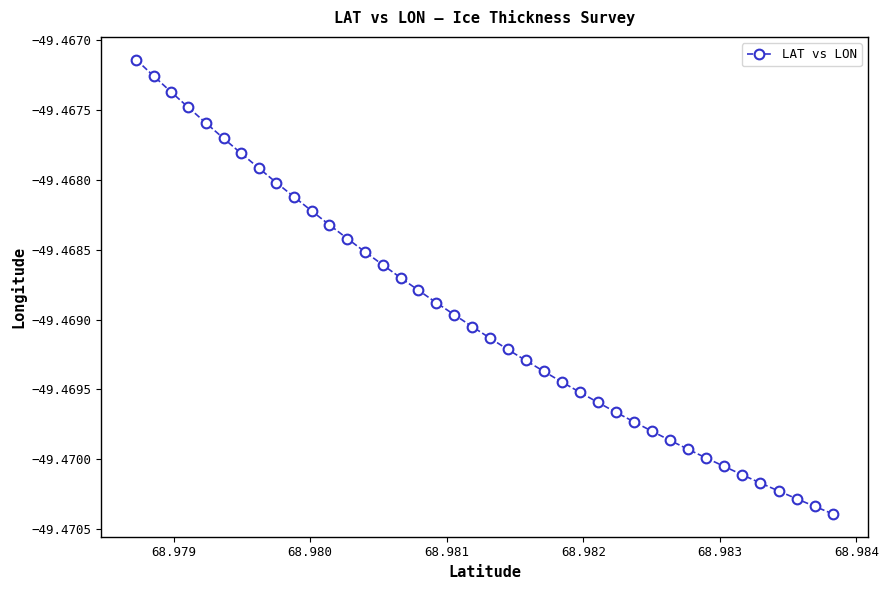

What is the sum of all values?

-1978.8